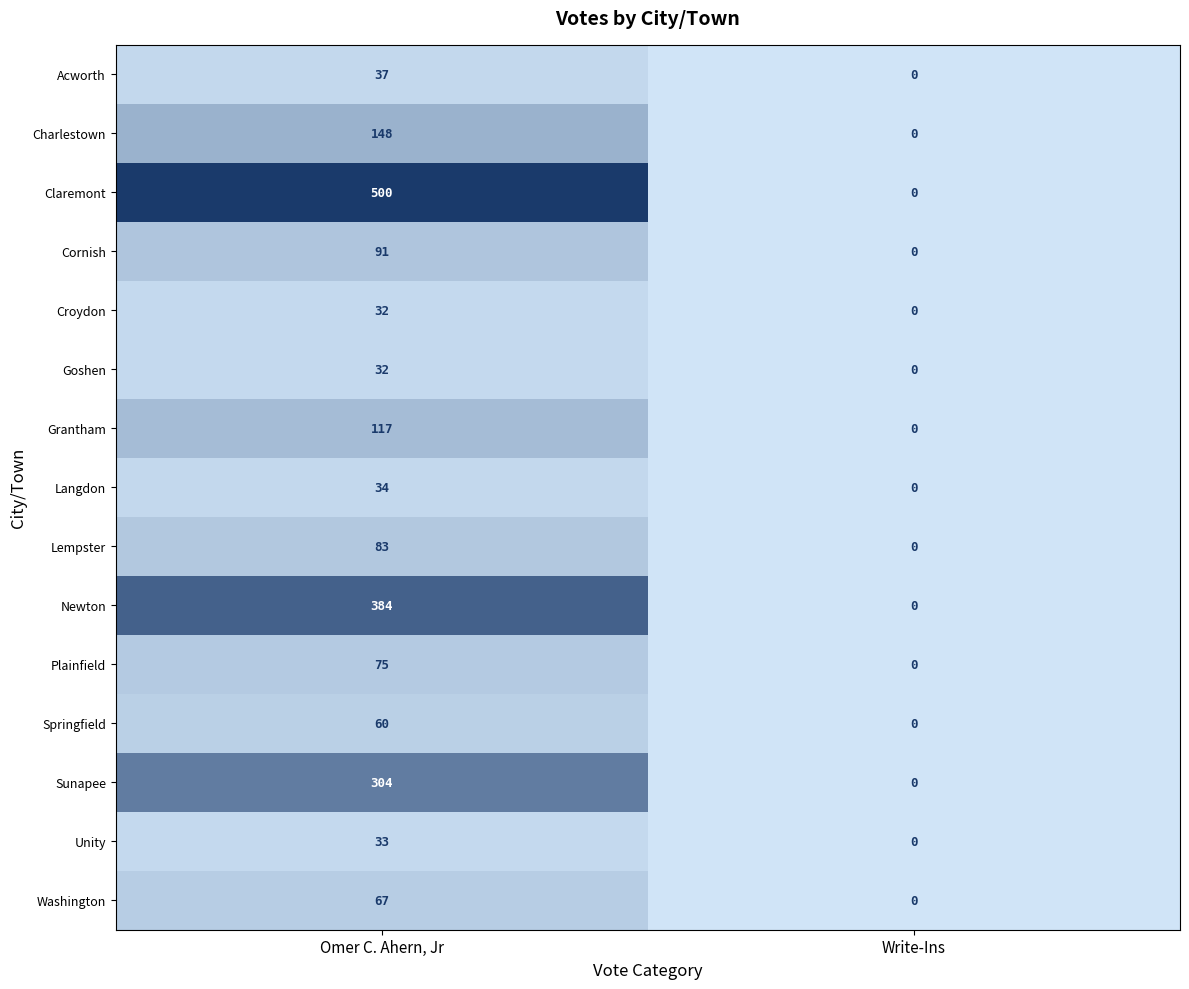

What is the greatest value displayed?

500